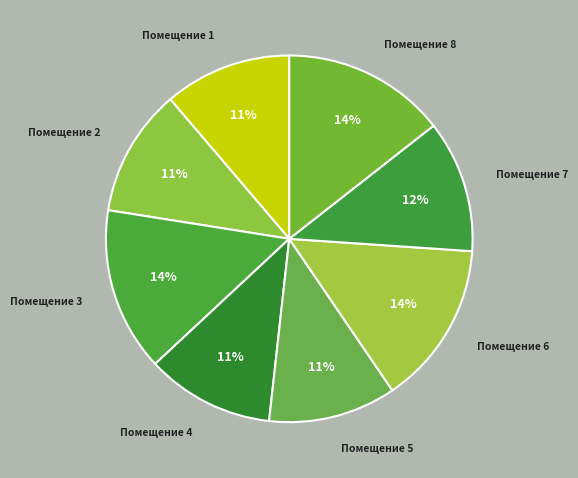

To the nearest percent, what is the average slice percentage?

12%